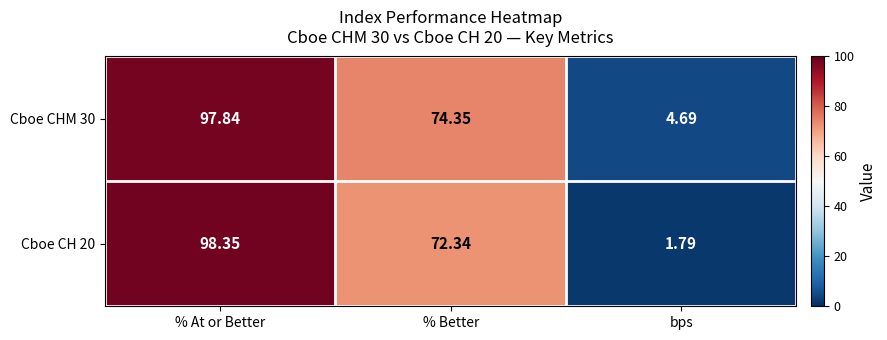

Which category has the highest value across all series?

% At or Better